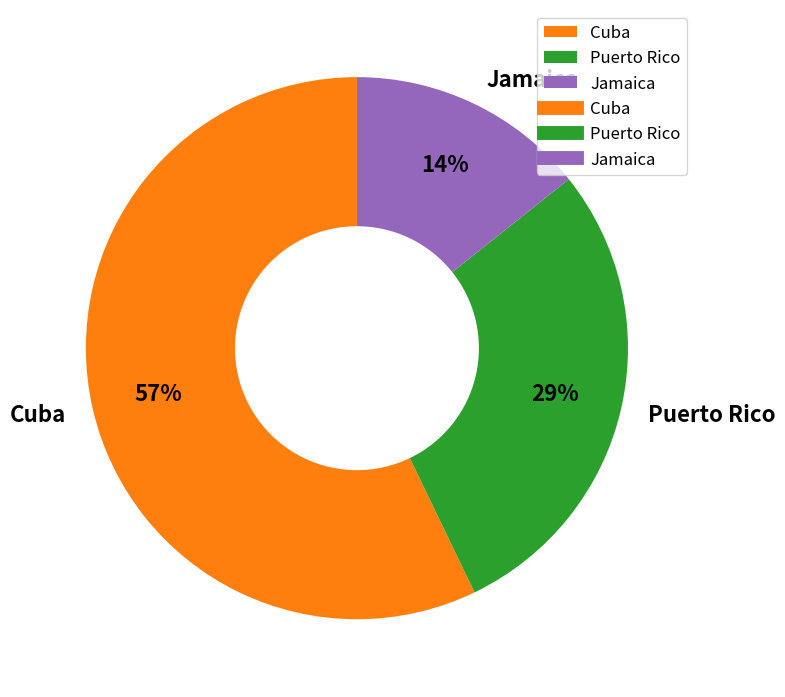

To the nearest percent, what is the difference between the largest and smallest slice percentages?

43%